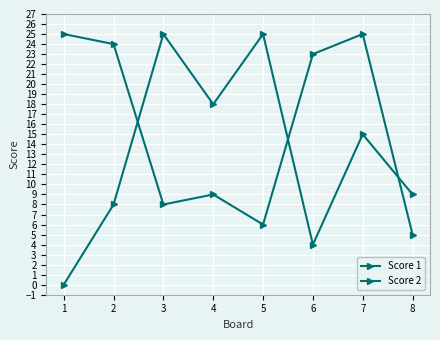

True or false: Score 1 and Score 2 cross at least once.

True